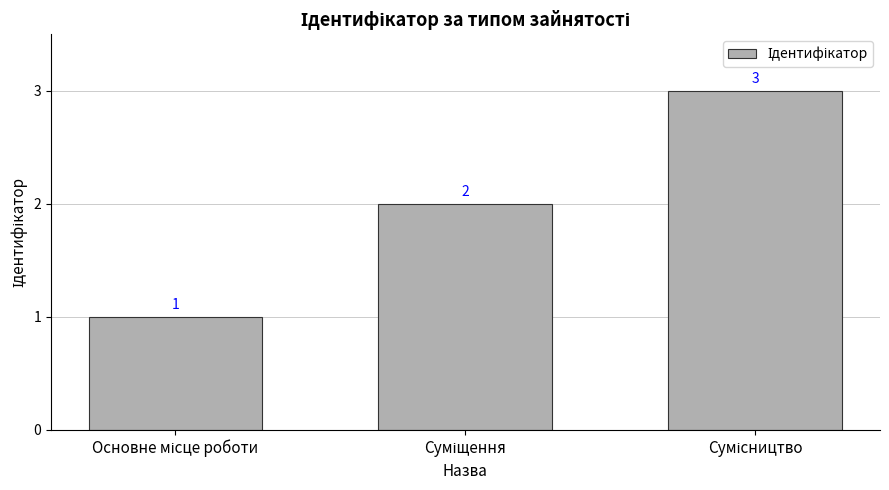

What is the value of the 3rd bar from the left?

3